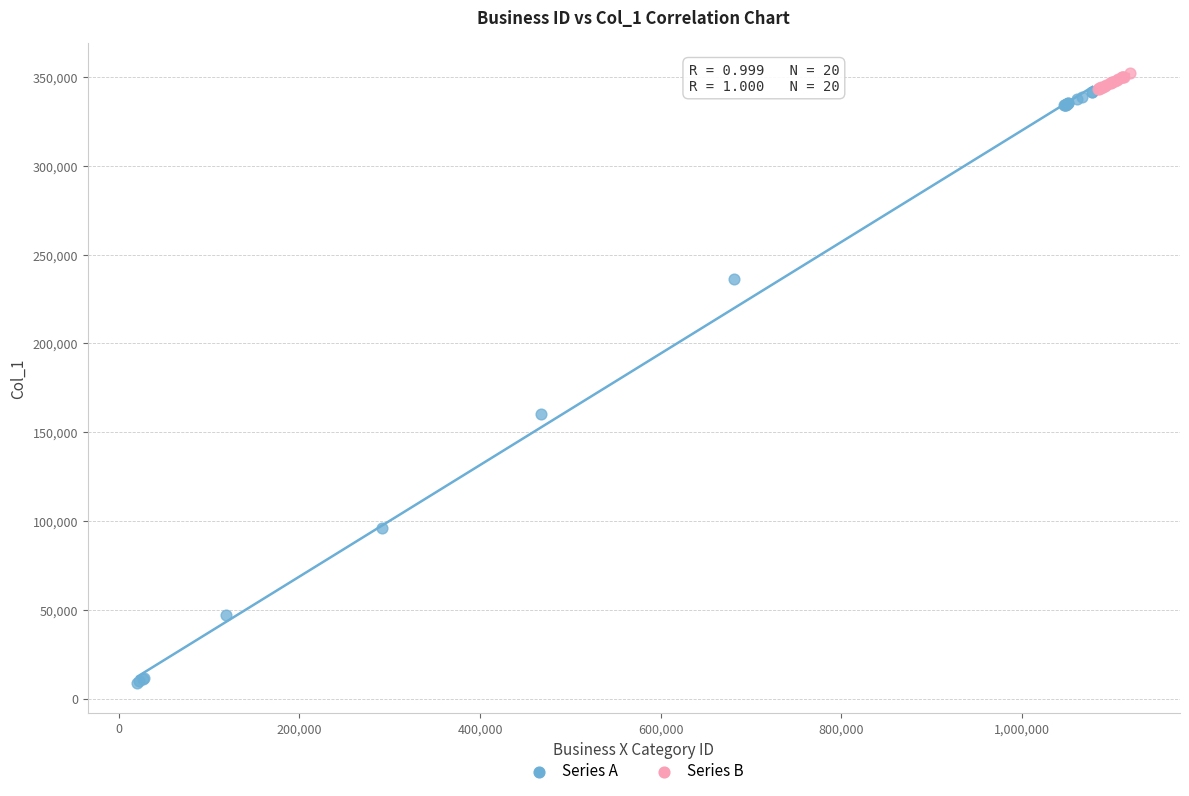

Which series has the largest Y range (max minus min)?

Series A